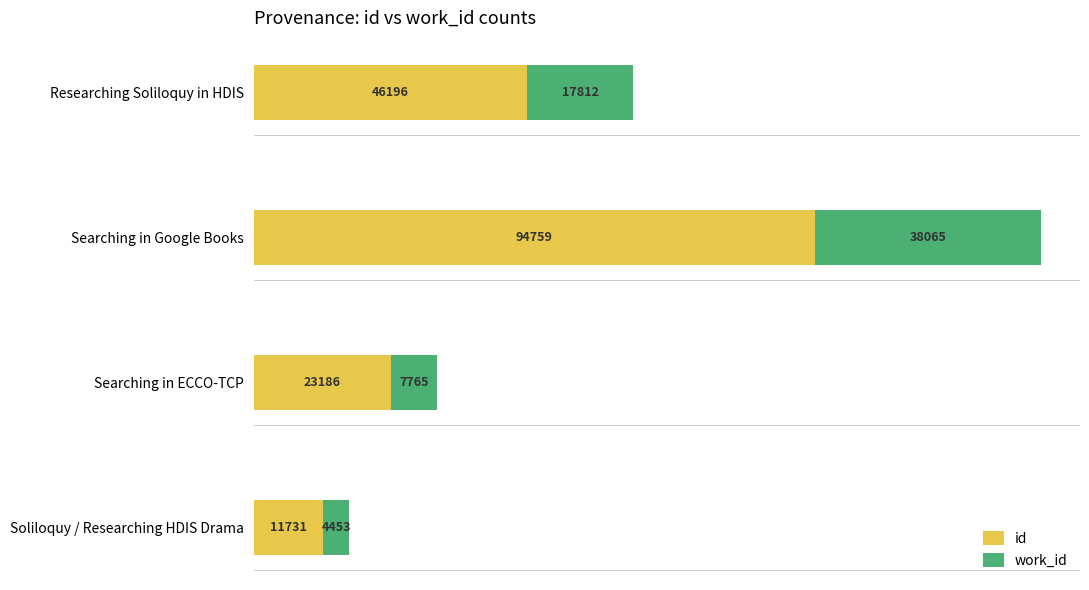

List the labels in order of id value, smallest first.

Soliloquy / Researching HDIS Drama, Searching in ECCO-TCP, Researching Soliloquy in HDIS, Searching in Google Books